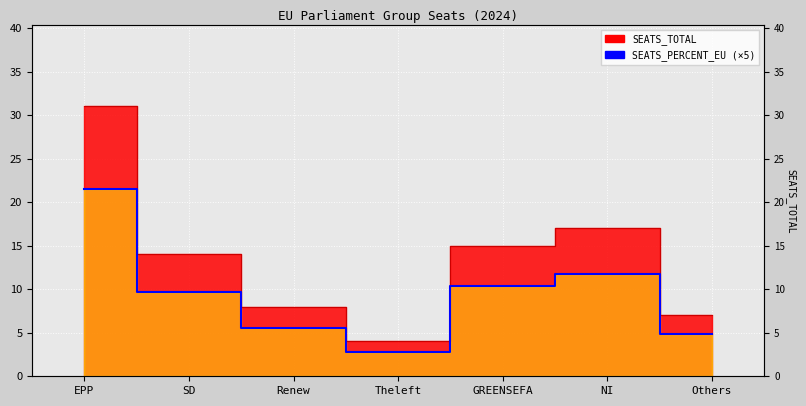

List the series in order of their peak value, lowest first.

SEATS_PERCENT_EU, SEATS_TOTAL